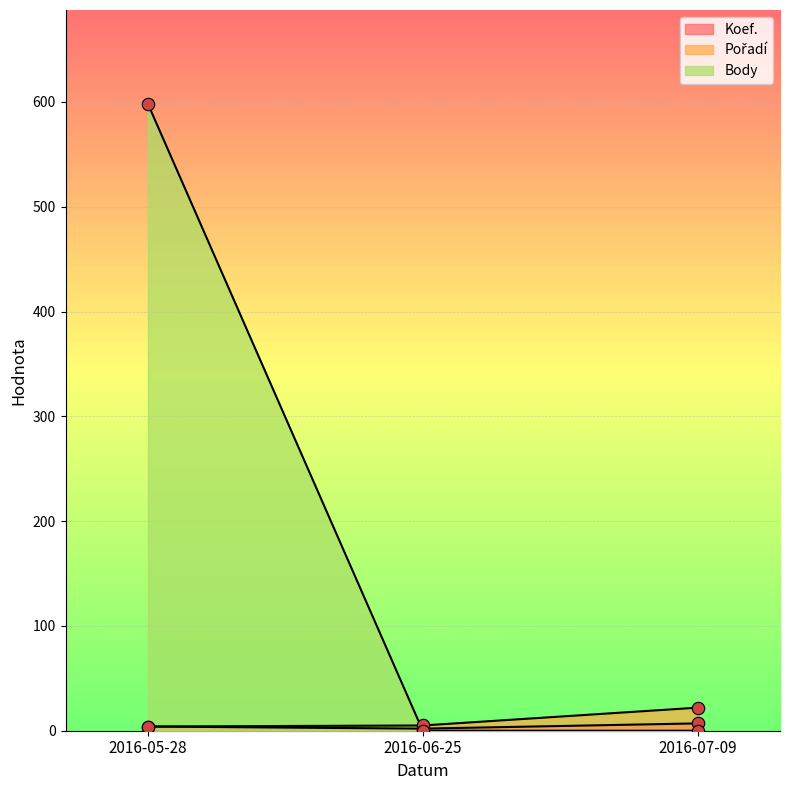

Which series has the largest total across all categories?

Body